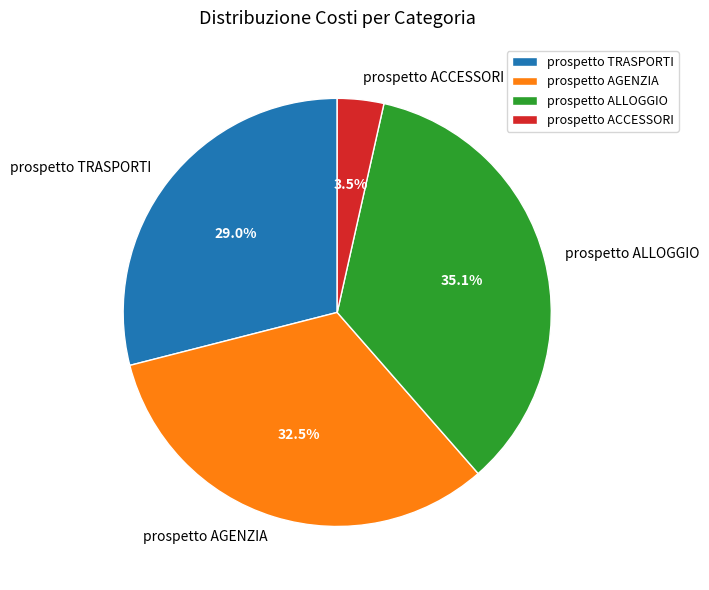

Is it true that prospetto ALLOGGIO is 35% of the pie?

True